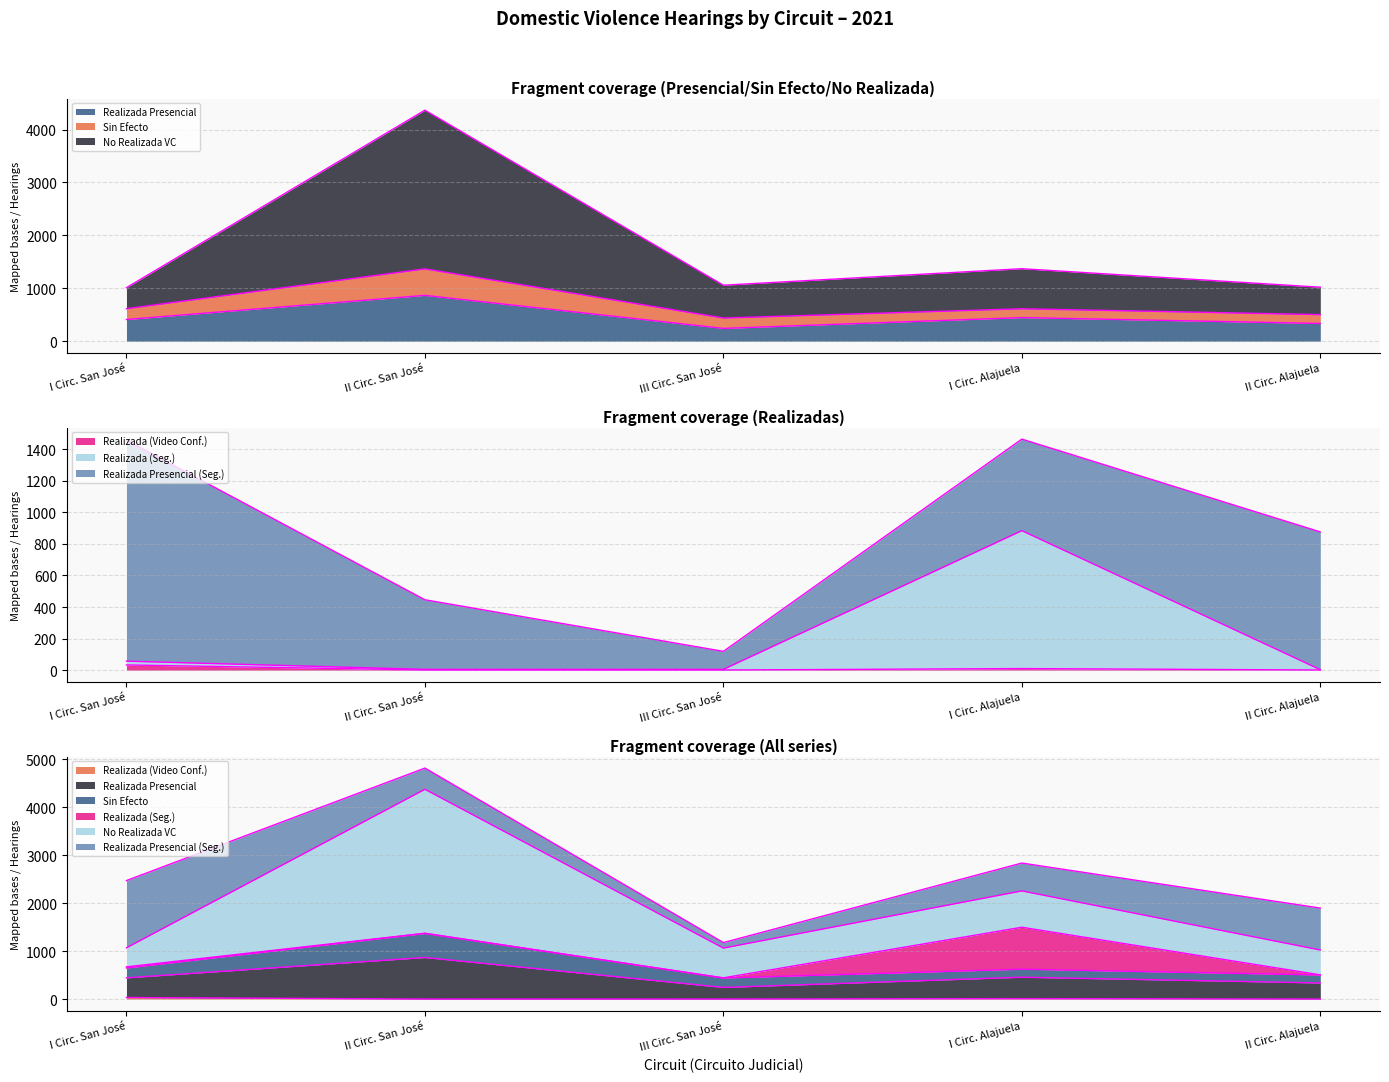

How many values in the Realizada (Seg.) series exceed 5?

2